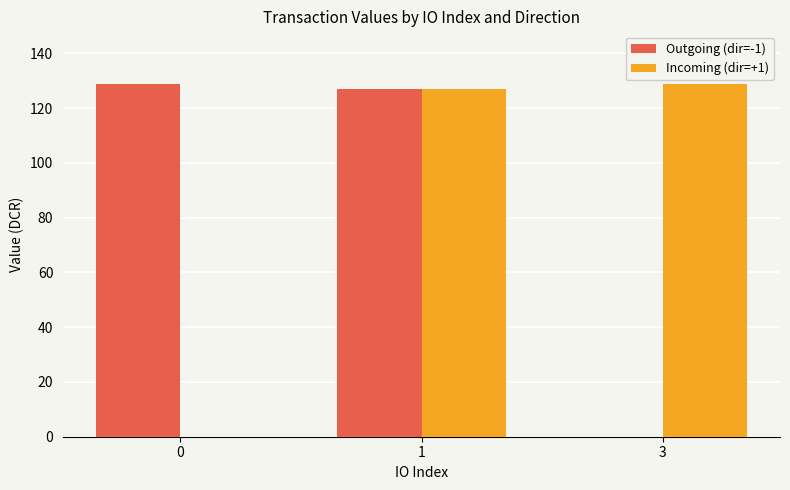

Read the Outgoing (dir=-1) value at 1.

127.1